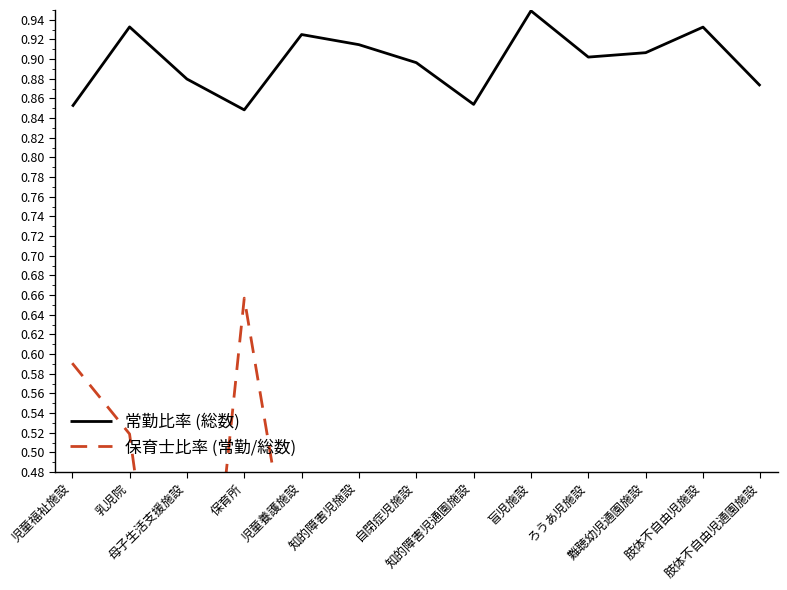

True or false: 常勤比率 (総数) and 保育士比率 (常勤/総数) cross at least once.

False